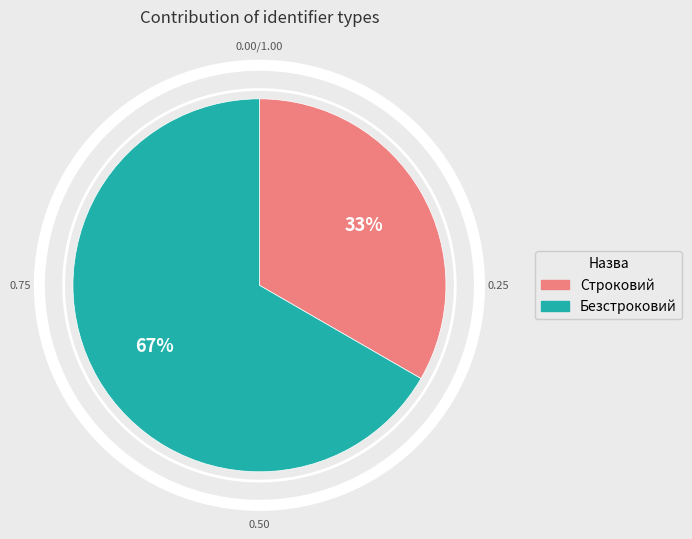

What percentage is NOT represented by Безстроковий?

33.3%